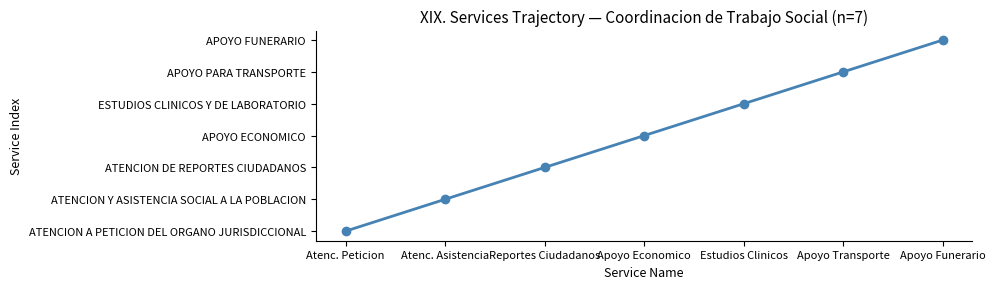

Rank the categories by value from highest to lowest.

Apoyo Funerario, Apoyo Transporte, Estudios Clinicos, Apoyo Economico, Reportes Ciudadanos, Atenc. Asistencia, Atenc. Peticion